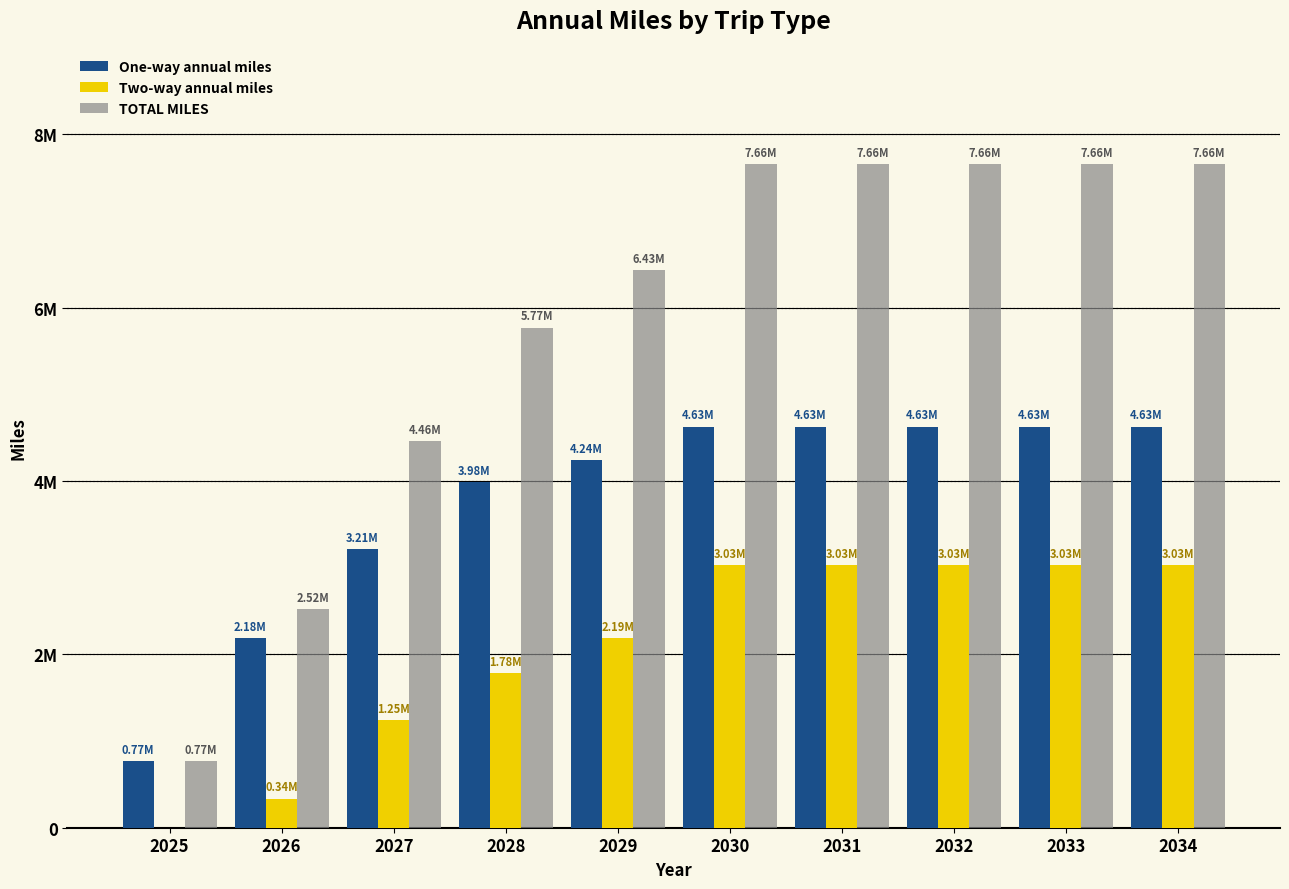

What are all the series names shown in the legend?

One-way annual miles, Two-way annual miles, TOTAL MILES